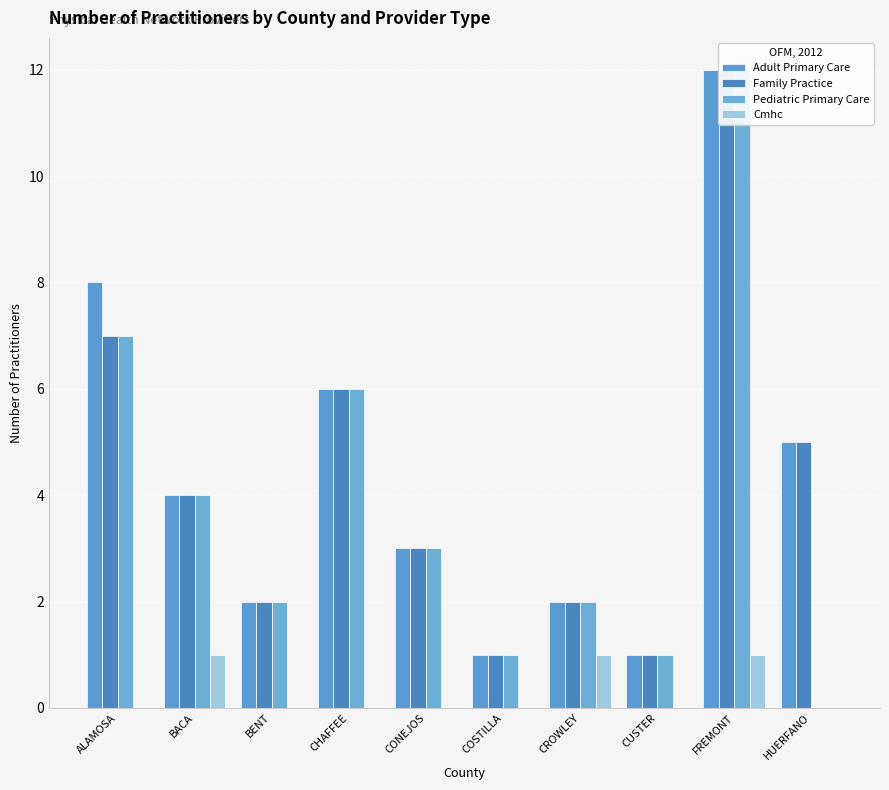

What is the label of the 10th bar from the right?

ALAMOSA